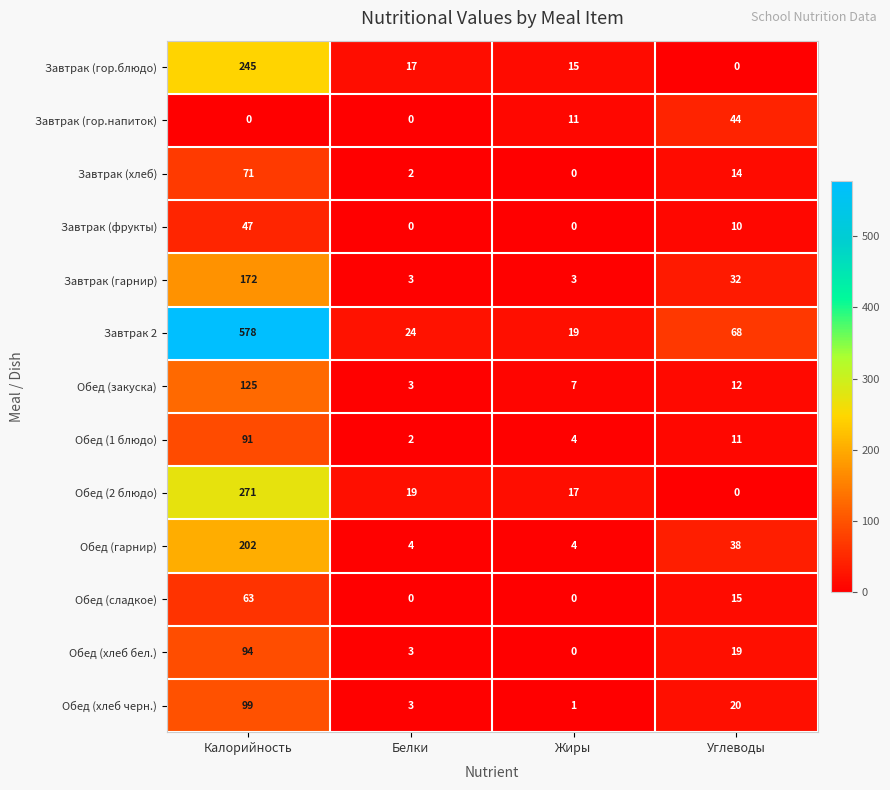

What is the spread (max minus min) of values at Белки?

24